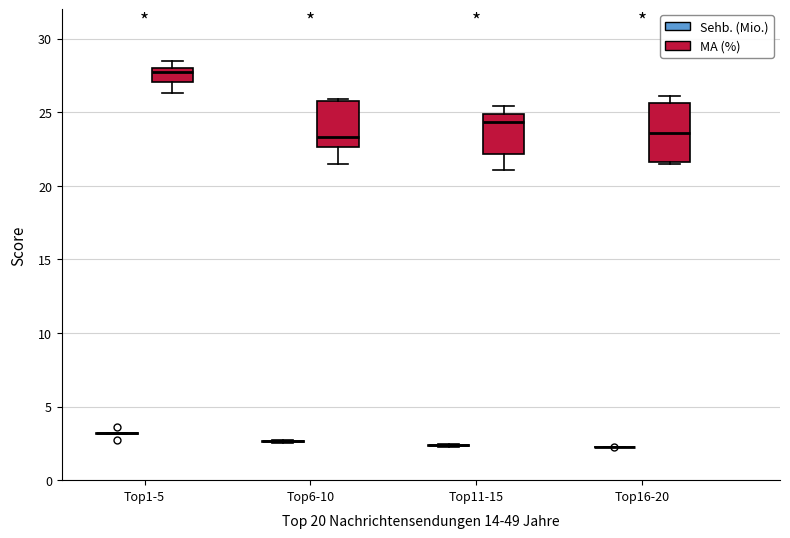

Reading left to right, read every box against the y-axis: the position of its median line, the range the box covers, and the ends of its whiskers. The values are not printed on the chart, so give them approximately, as read against the axis.

Top1-5 (Sehb. (Mio.)): box collapsed to a line at 3.0, whiskers 3.0 to 3.0
Top1-5 (MA (%)): median 27.5, box 27.0 to 28.0, whiskers 26.5 to 28.5
Top6-10 (Sehb. (Mio.)): box collapsed to a line at 2.5, whiskers 2.5 to 2.5
Top6-10 (MA (%)): median 23.5, box 22.5 to 26.0, whiskers 21.5 to 26.0
Top11-15 (Sehb. (Mio.)): box collapsed to a line at 2.5, whiskers 2.5 to 2.5
Top11-15 (MA (%)): median 24.5, box 22.0 to 25.0, whiskers 21.0 to 25.5
Top16-20 (Sehb. (Mio.)): box collapsed to a line at 2.0, whiskers 2.0 to 2.5
Top16-20 (MA (%)): median 23.5, box 21.5 to 25.5, whiskers 21.5 (just below the box's lower edge) to 26.0